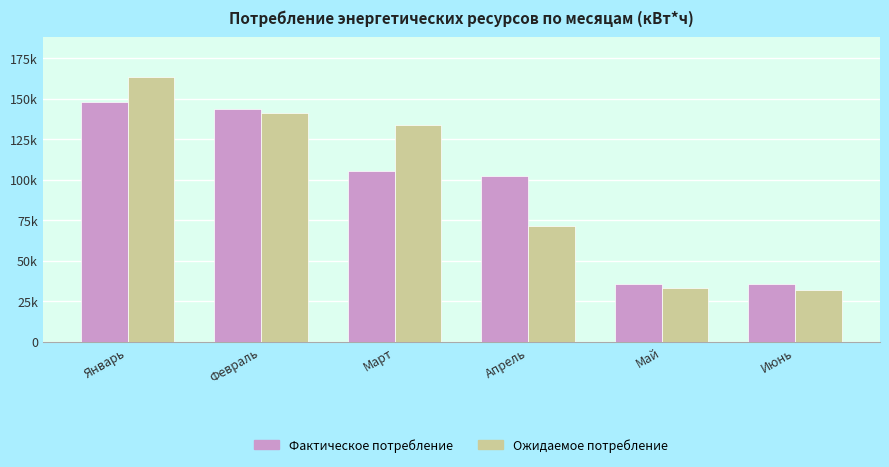

What are all the series names shown in the legend?

Фактическое потребление, Ожидаемое потребление